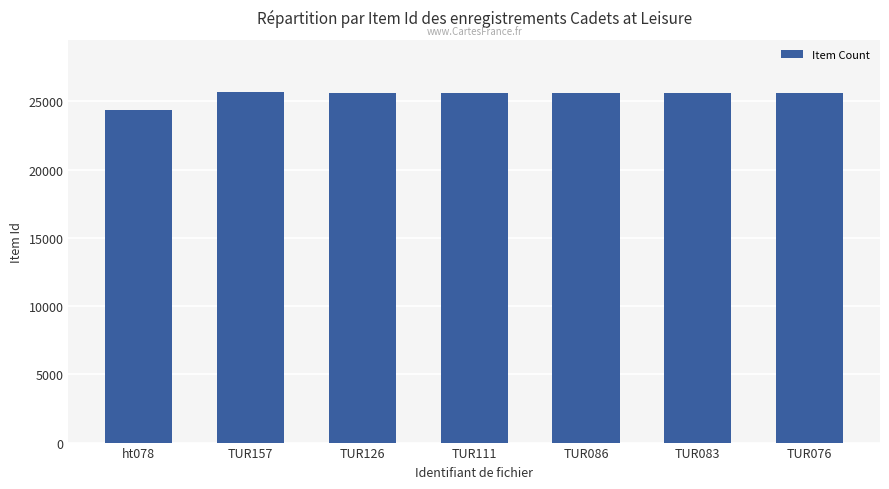

Approximately how many times larger is the value at TUR076 compared to TUR086?

1.0